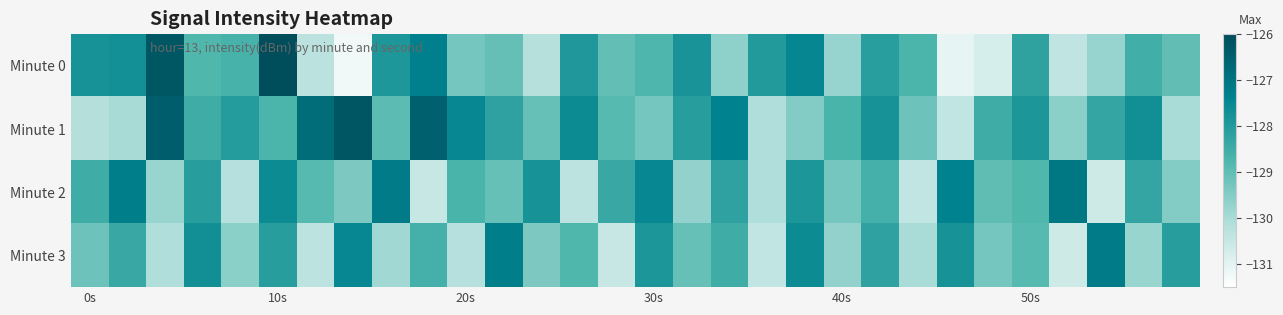

Reading left to right, extract all data points from this chart.

Minute 0: -127.8	-127.7	-126.3	-128.8	-128.6	-126.0	-130.3	-131.2	-127.9	-127.3	-129.3	-129.1	-130.2	-128.0	-129.1	-128.8	-127.8	-129.7	-128.0	-127.5	-129.8	-128.1	-128.7	-131.1	-130.8	-128.2	-130.4	-129.8	-128.5	-129.0
Minute 1: -130.1	-130.0	-126.4	-128.5	-128.0	-128.7	-126.8	-126.2	-129.0	-126.5	-127.5	-128.2	-129.1	-127.6	-128.9	-129.3	-128.1	-127.4	-130.1	-129.5	-128.7	-127.8	-129.2	-130.4	-128.5	-127.9	-129.6	-128.3	-127.7	-130.0
Minute 2: -128.5	-127.3	-129.8	-128.1	-130.2	-127.6	-128.9	-129.4	-127.2	-130.5	-128.7	-129.1	-127.8	-130.3	-128.4	-127.5	-129.7	-128.2	-130.1	-127.9	-129.3	-128.6	-130.4	-127.4	-129.0	-128.8	-127.1	-130.6	-128.3	-129.5
Minute 3: -129.2	-128.4	-130.1	-127.7	-129.6	-128.1	-130.3	-127.5	-129.9	-128.6	-130.2	-127.3	-129.4	-128.8	-130.5	-127.9	-129.1	-128.5	-130.4	-127.6	-129.7	-128.2	-130.0	-127.8	-129.3	-128.9	-130.6	-127.2	-129.8	-128.1